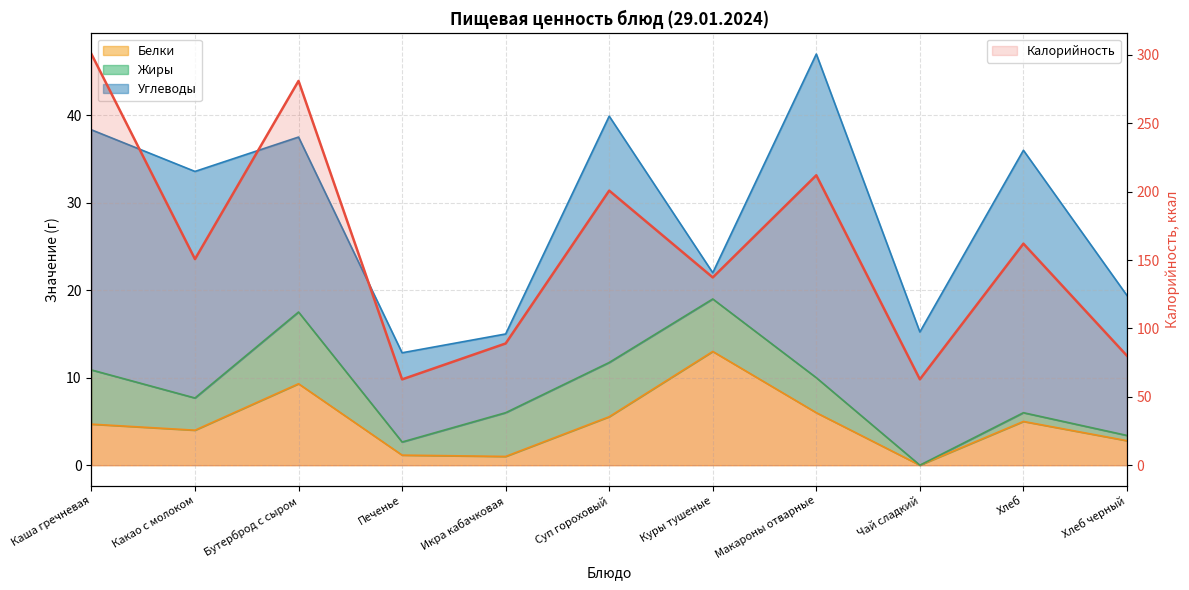

How many interior local peaks does the Калорийность series have?

4